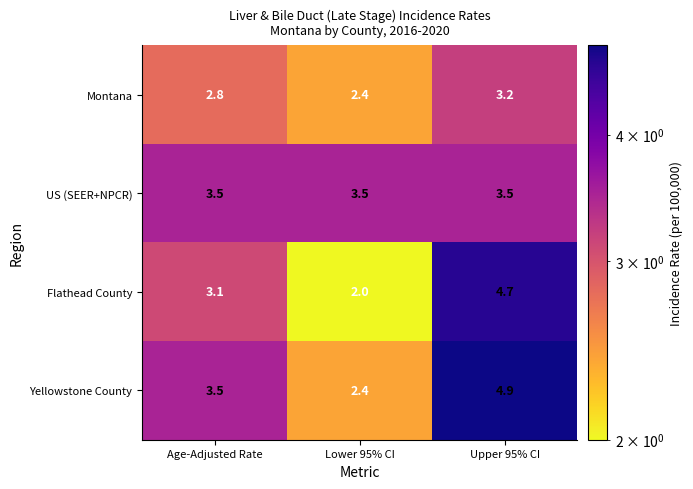

At which label is Flathead County closest to 3?

Age-Adjusted Rate